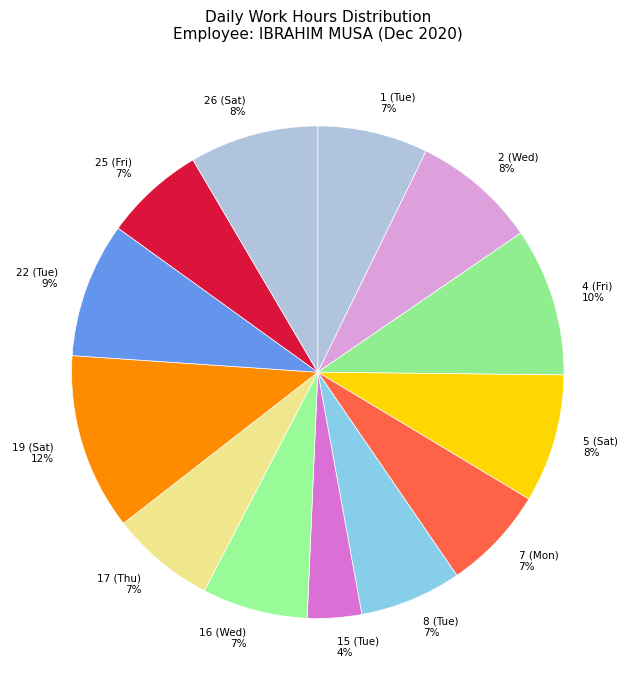

Is the sum of 19 (Sat) 12% and 4 (Fri) 10% greater than half?

No